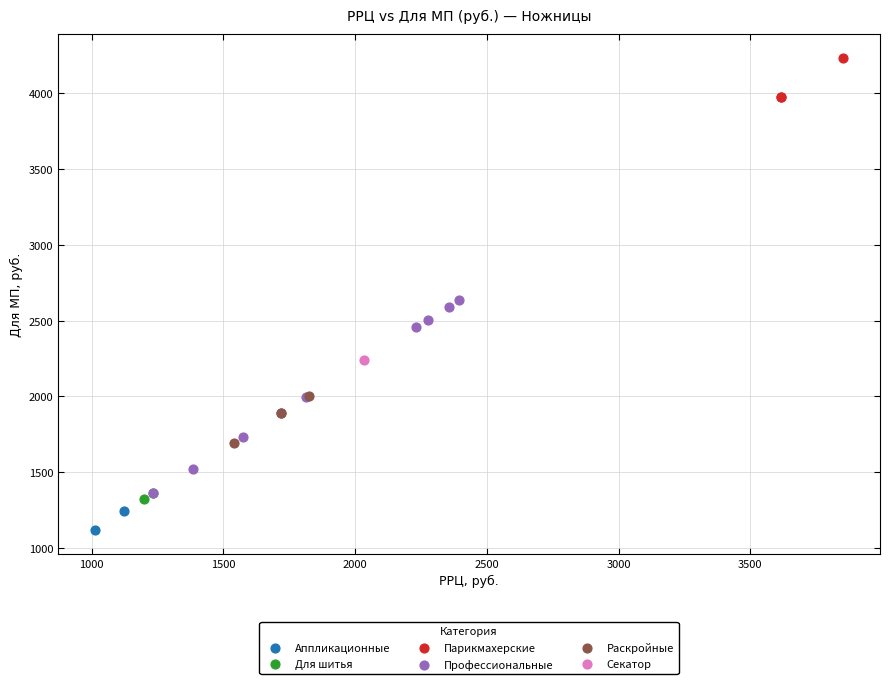

Which series reaches the minimum Y coordinate?

Аппликационные